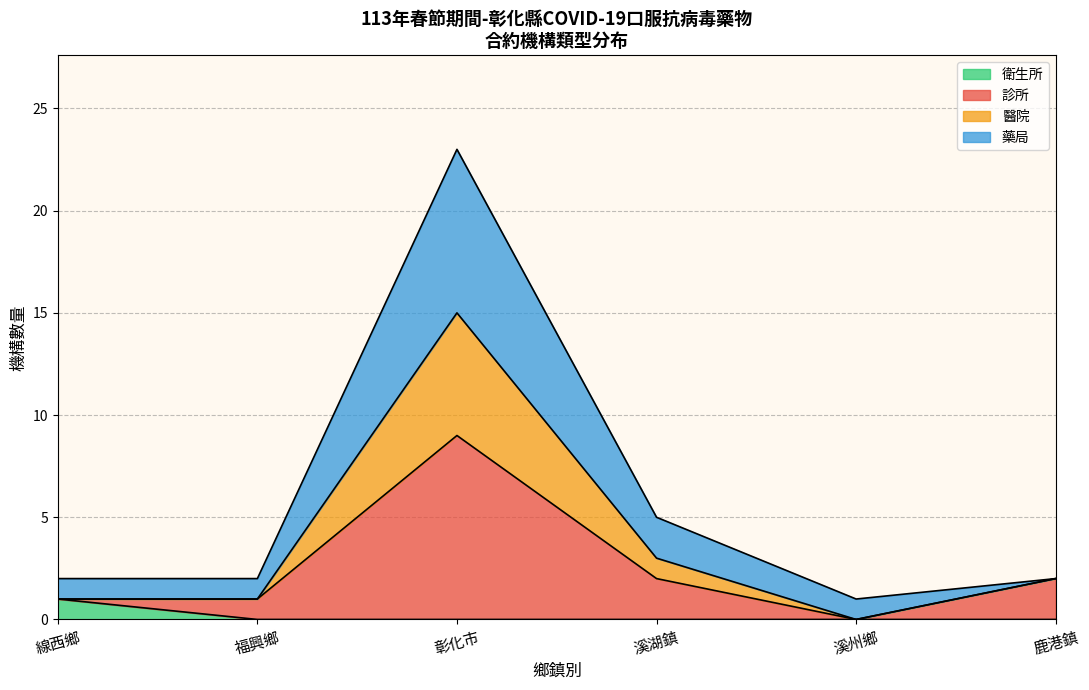

True or false: 醫院 has more than 1 points higher than both neighbors.

False